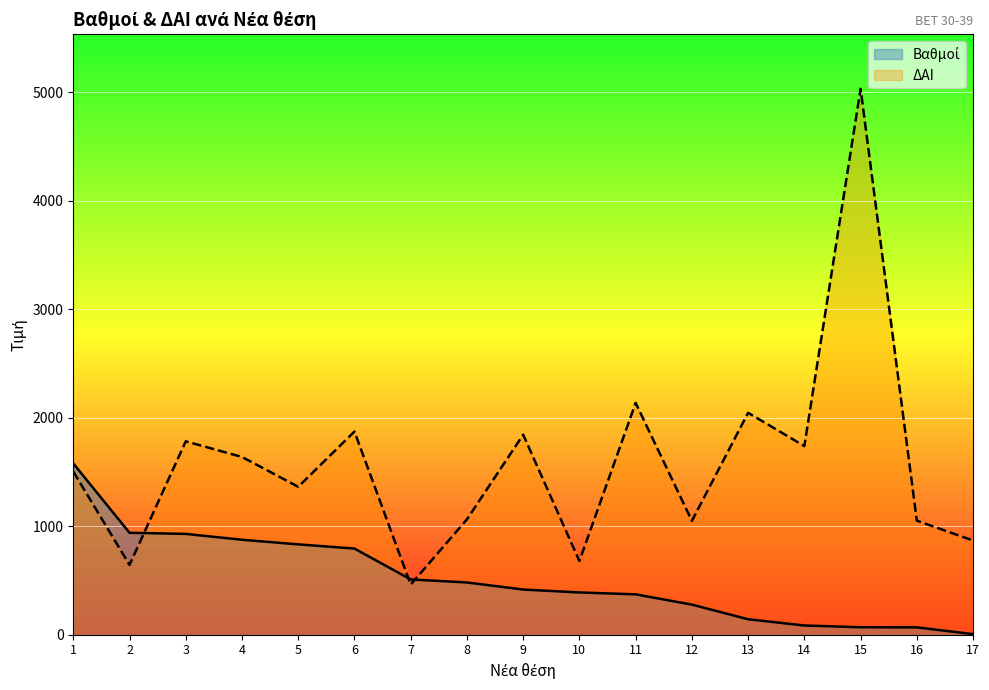

Which category has the highest value in the ΔΑΙ series?

15